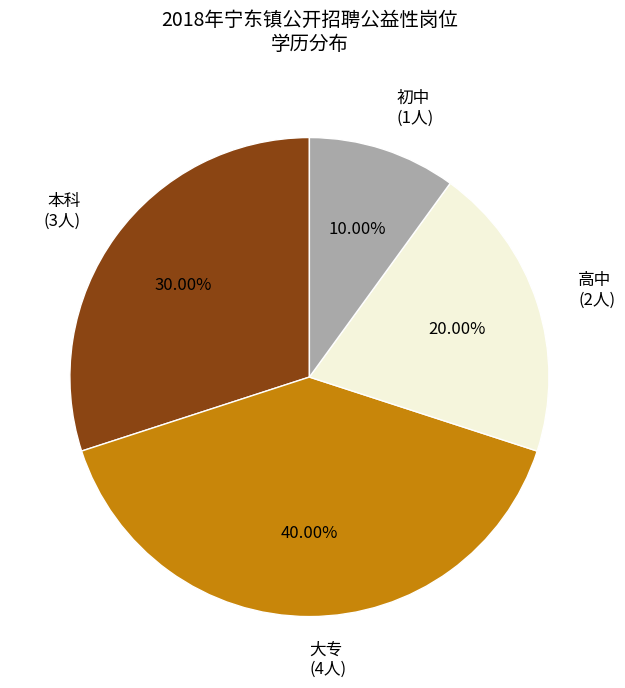

To the nearest percent, what percentage of the pie is 大专?

40%